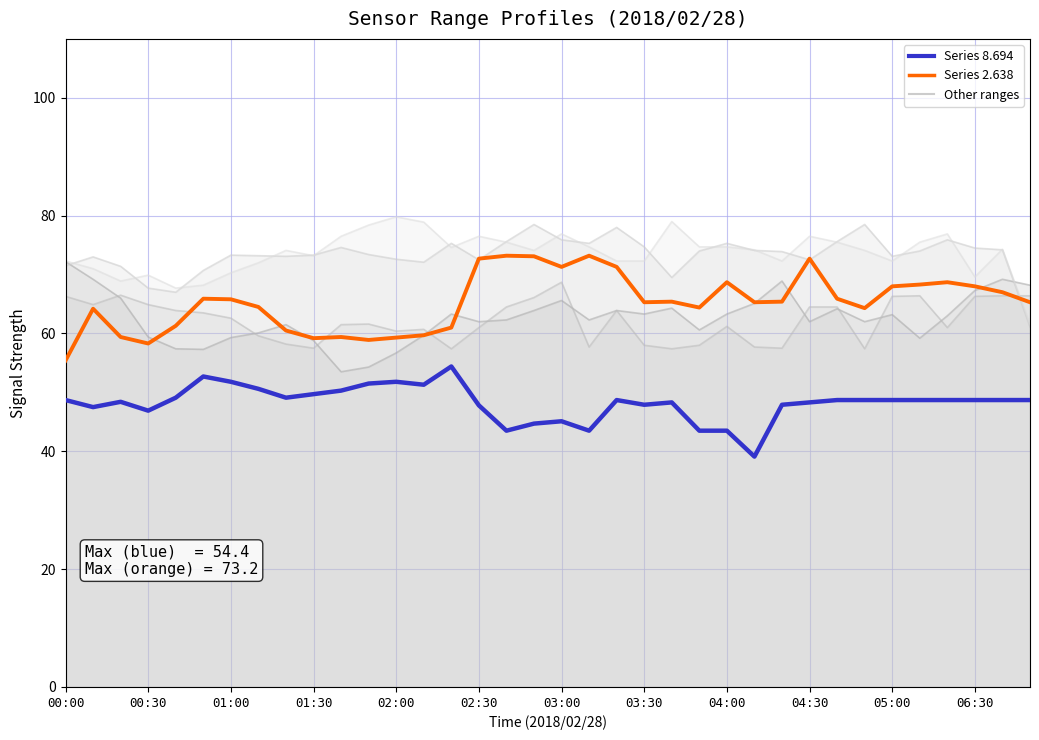

What is the sum of the Series 2.638 values at 26 and 27?

138.1